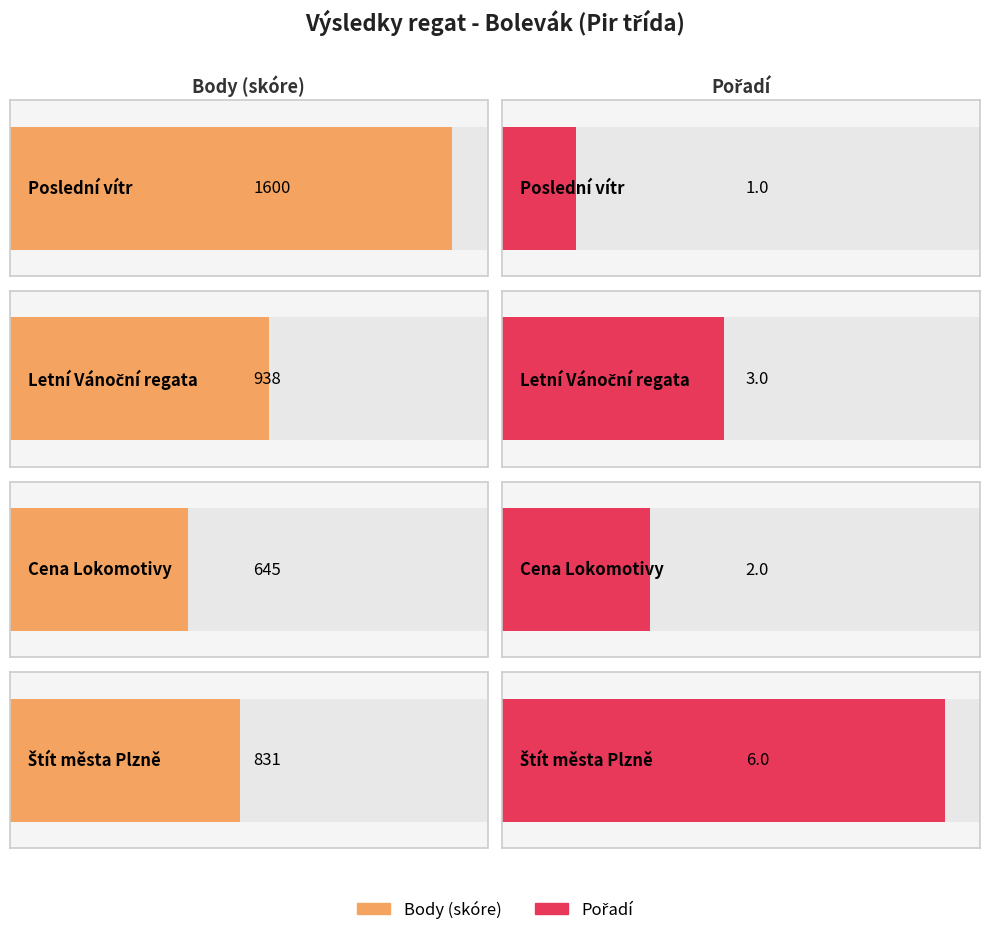

Reading left to right, extract all data points from this chart.

Pořadí: 1	3	2	6
Body: 1600	938	645	831